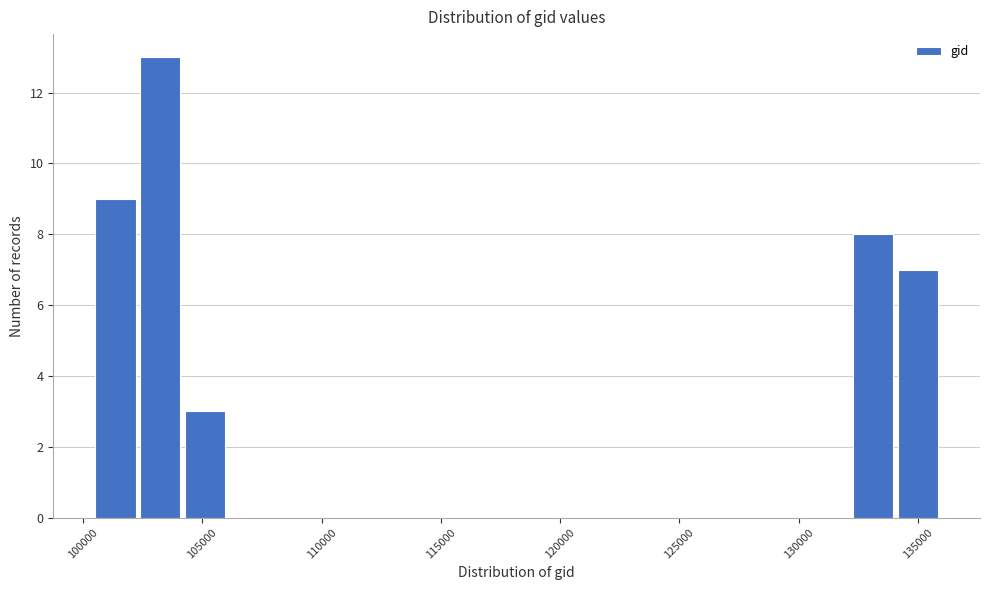

Read against the x-axis, roughly where is the centre of the tallest bar?

103000